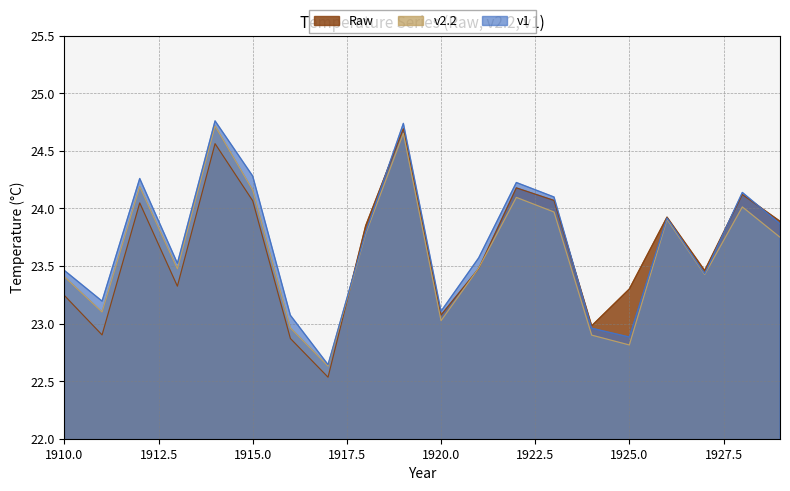

At how many categories does at least one series exceed 24?

7